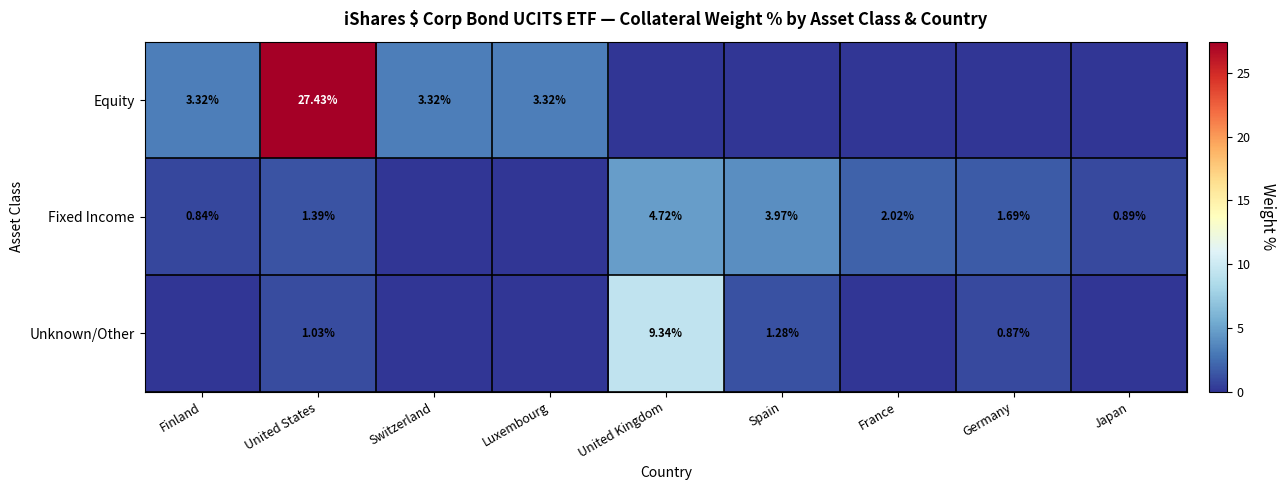

Is the value of Fixed Income at Spain greater than the value of Unknown/Other at United States?

Yes